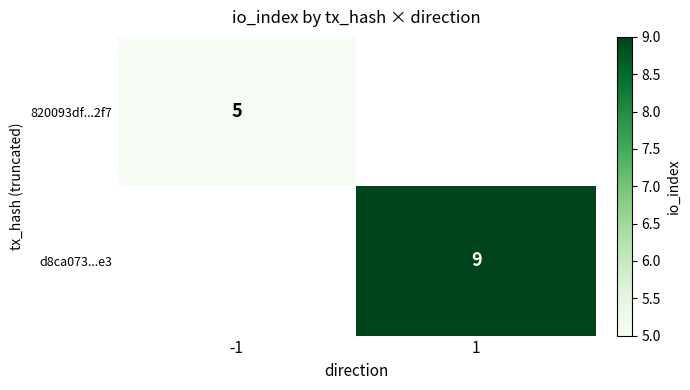

Which label corresponds to the smallest value in the chart?

-1